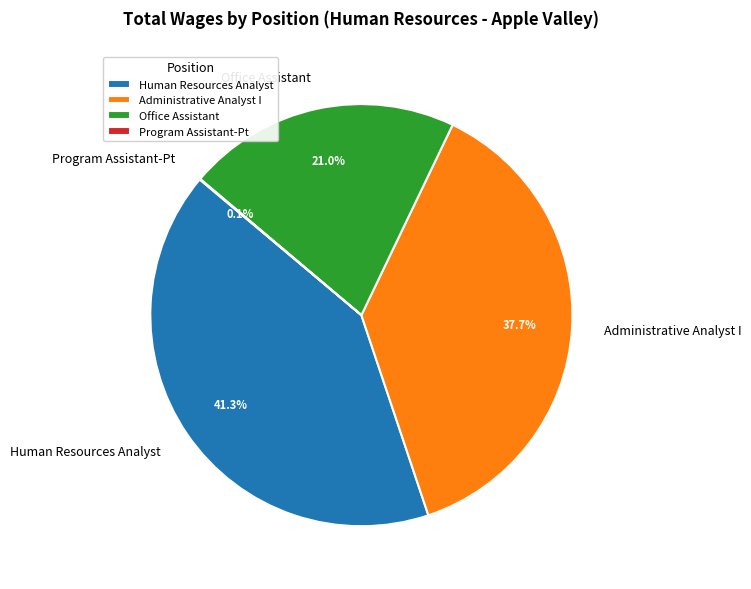

How much of the chart is everything except Human Resources Analyst?

58.7%